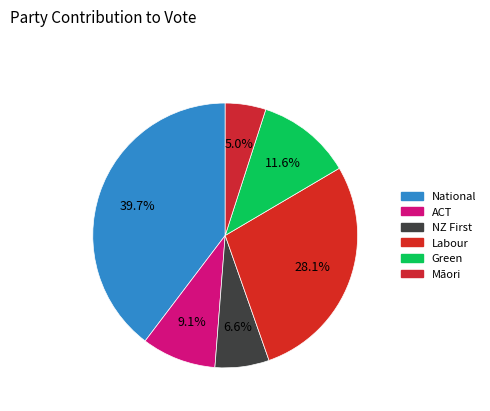

Do Labour and Green together represent more than half of the pie?

No